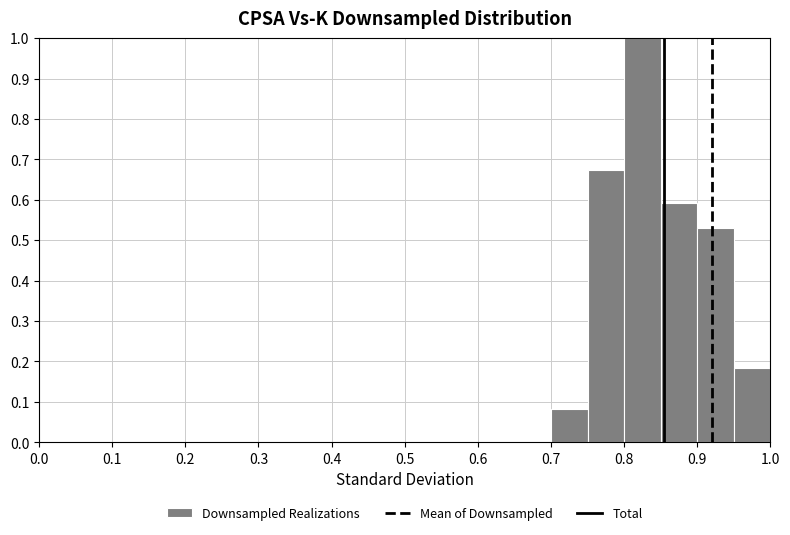

Reading left to right, list every bar in this chart as the range it spans on the x-axis followed by its height. The values are not printed on the chart, so give them approximately, as read against the axis.

0.00 to 0.05: 0
0.05 to 0.10: 0
0.10 to 0.15: 0
0.15 to 0.20: 0
0.20 to 0.25: 0
0.25 to 0.30: 0
0.30 to 0.35: 0
0.35 to 0.40: 0
0.40 to 0.45: 0
0.45 to 0.50: 0
0.50 to 0.55: 0
0.55 to 0.60: 0
0.60 to 0.65: 0
0.65 to 0.70: 0
0.70 to 0.75: 0.08
0.75 to 0.80: 0.67
0.80 to 0.85: 1.00
0.85 to 0.90: 0.59
0.90 to 0.95: 0.53
0.95 to 1.00: 0.18